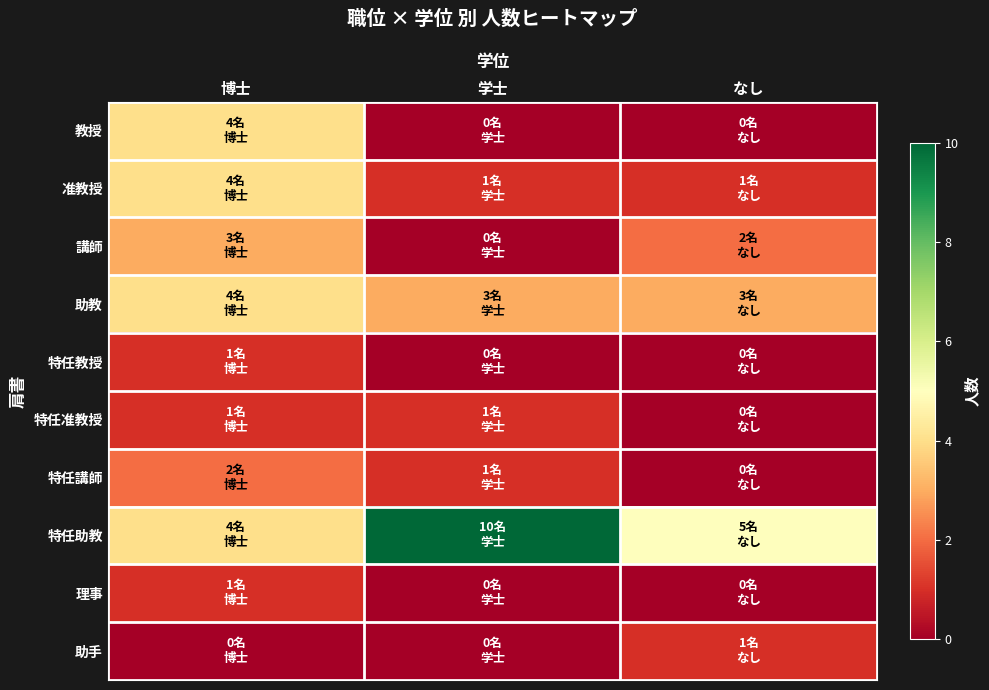

How many data points does each series have?

3